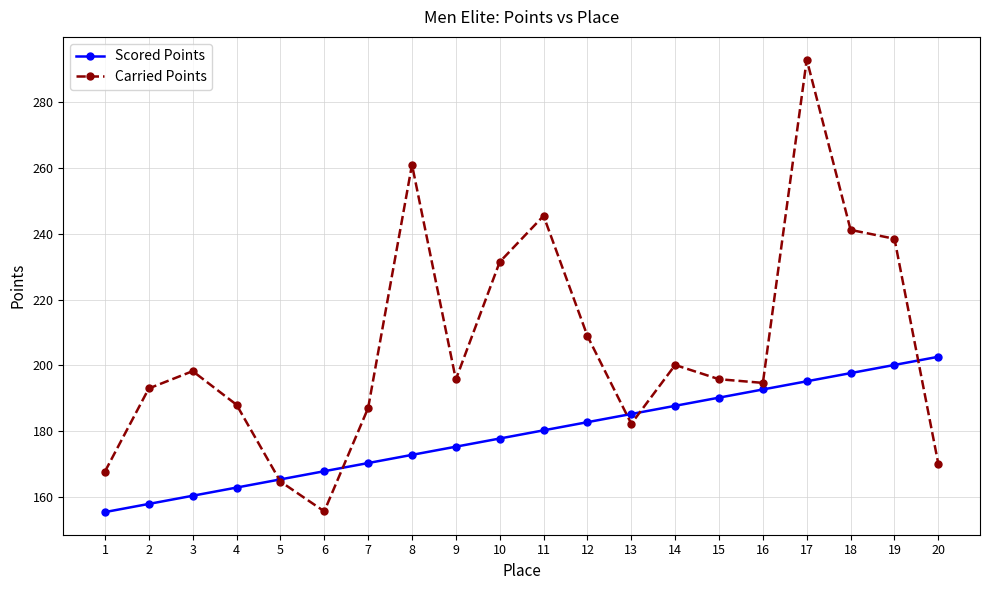

In Carried Points, how many points are higher than both neighbors (excluding endpoints)?

5